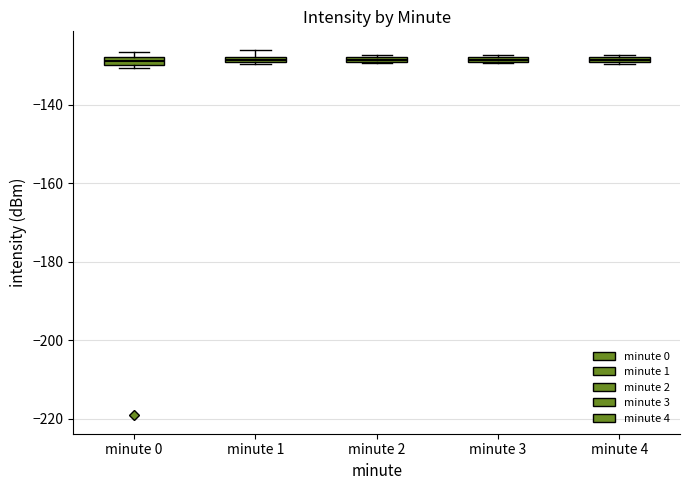

Where is the lower edge of the box for minute 1 on the y-axis? The values are not printed on the chart, so give them approximately, as read against the axis.

-130